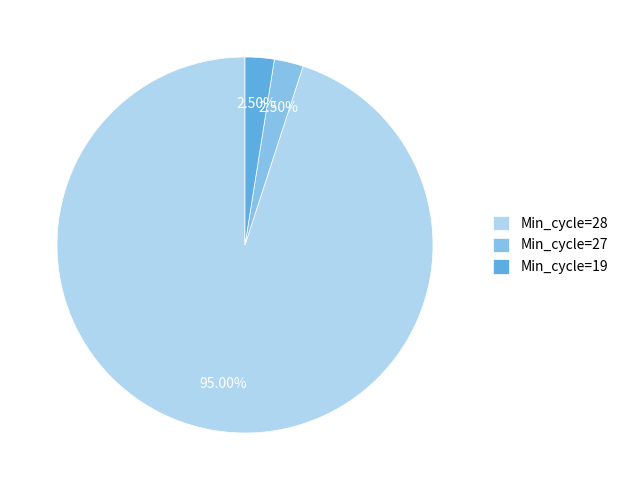

Does Min_cycle=28 account for over 50% of the chart?

Yes